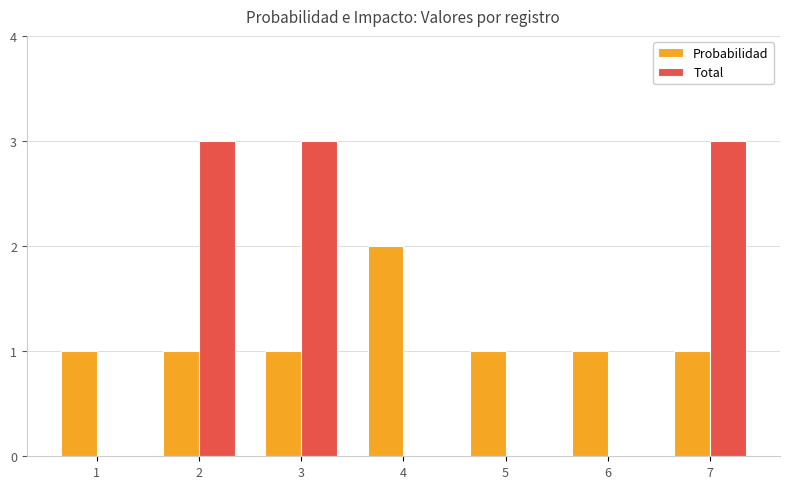

Read the Total value at 7.

3